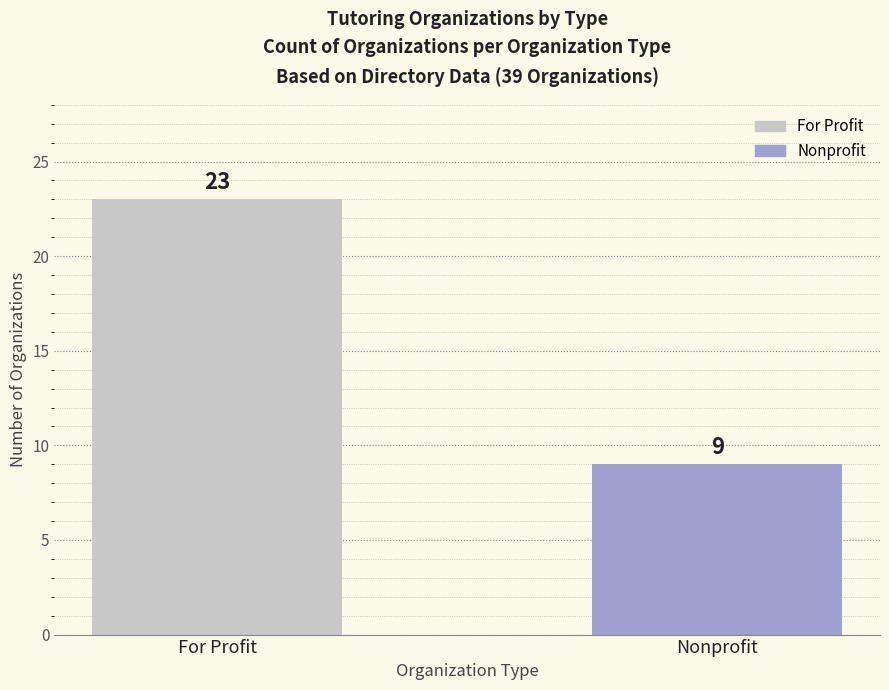

Which label corresponds to the largest value in the chart?

For Profit